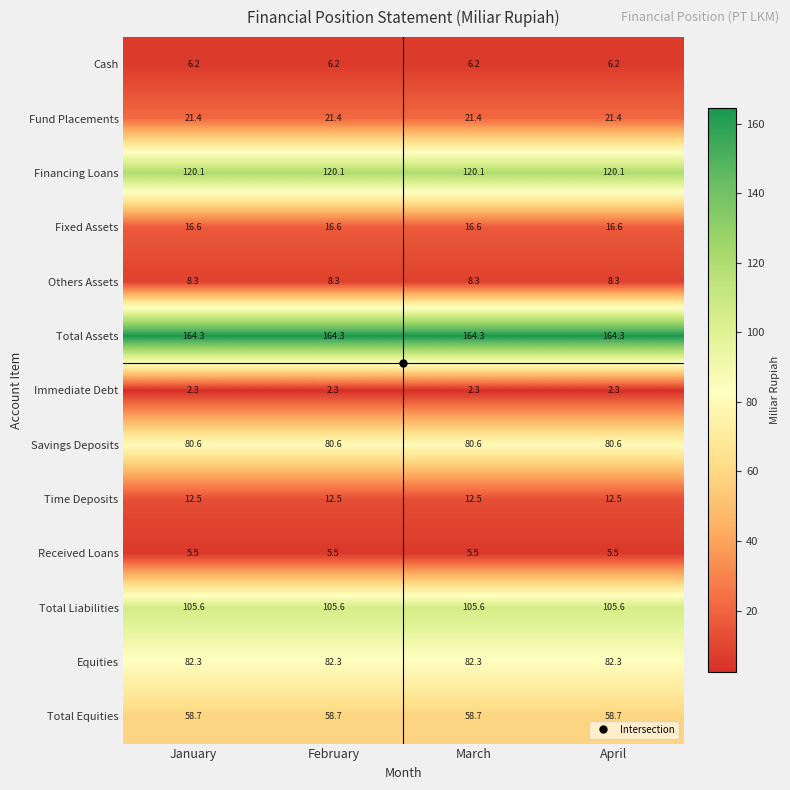

Which series has the largest total across all categories?

Total Assets